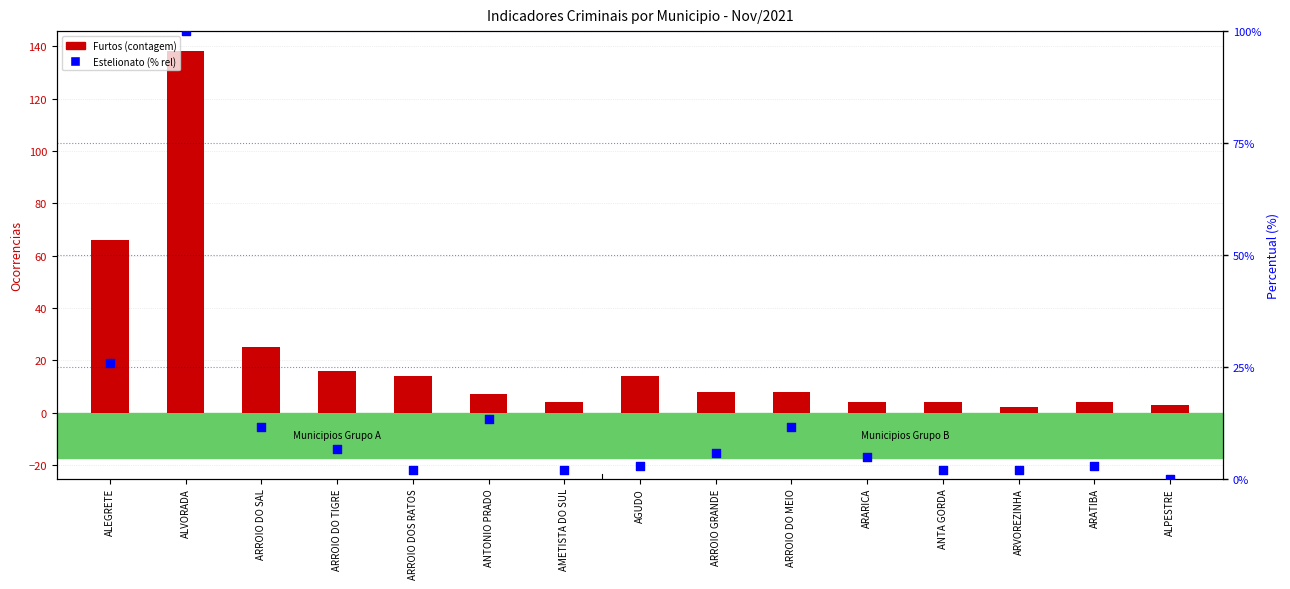

Is the value of Estelionato (% rel) at ARROIO DO SAL greater than the value of Furtos at ARROIO DO MEIO?

Yes